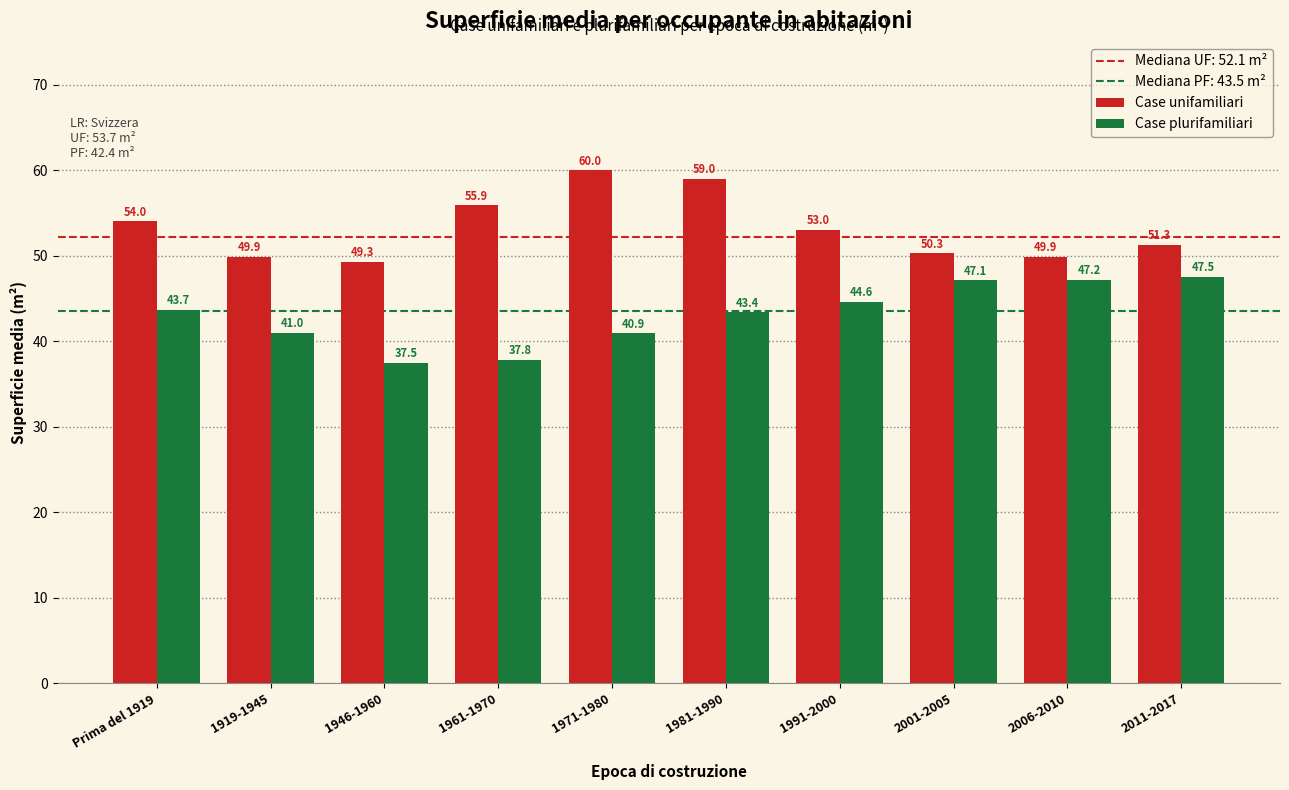

Reading right to left, list all the values displayed in this chart.

Case unifamiliari: 2011-2017=51.3	2006-2010=49.9	2001-2005=50.3	1991-2000=53.0	1981-1990=59.0	1971-1980=60.0	1961-1970=55.9	1946-1960=49.3	1919-1945=49.9	Prima del 1919=54.0
Case plurifamiliari: 2011-2017=47.5	2006-2010=47.2	2001-2005=47.1	1991-2000=44.6	1981-1990=43.4	1971-1980=40.9	1961-1970=37.8	1946-1960=37.5	1919-1945=41.0	Prima del 1919=43.7